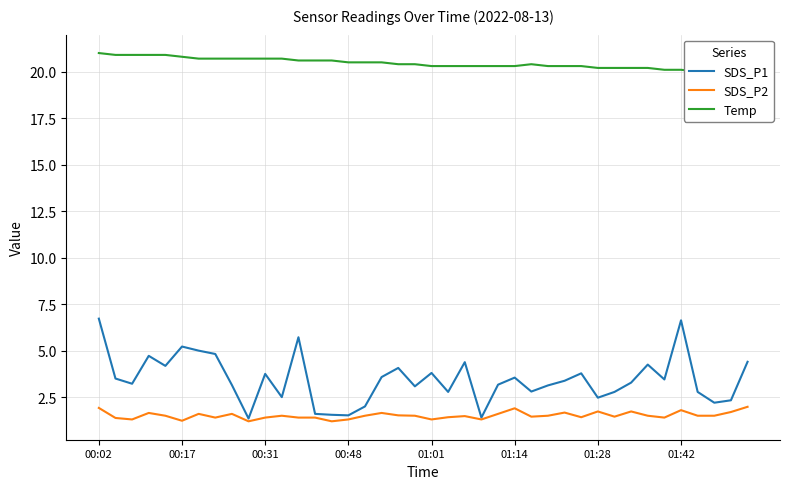

Does the chart have visible grid lines?

Yes